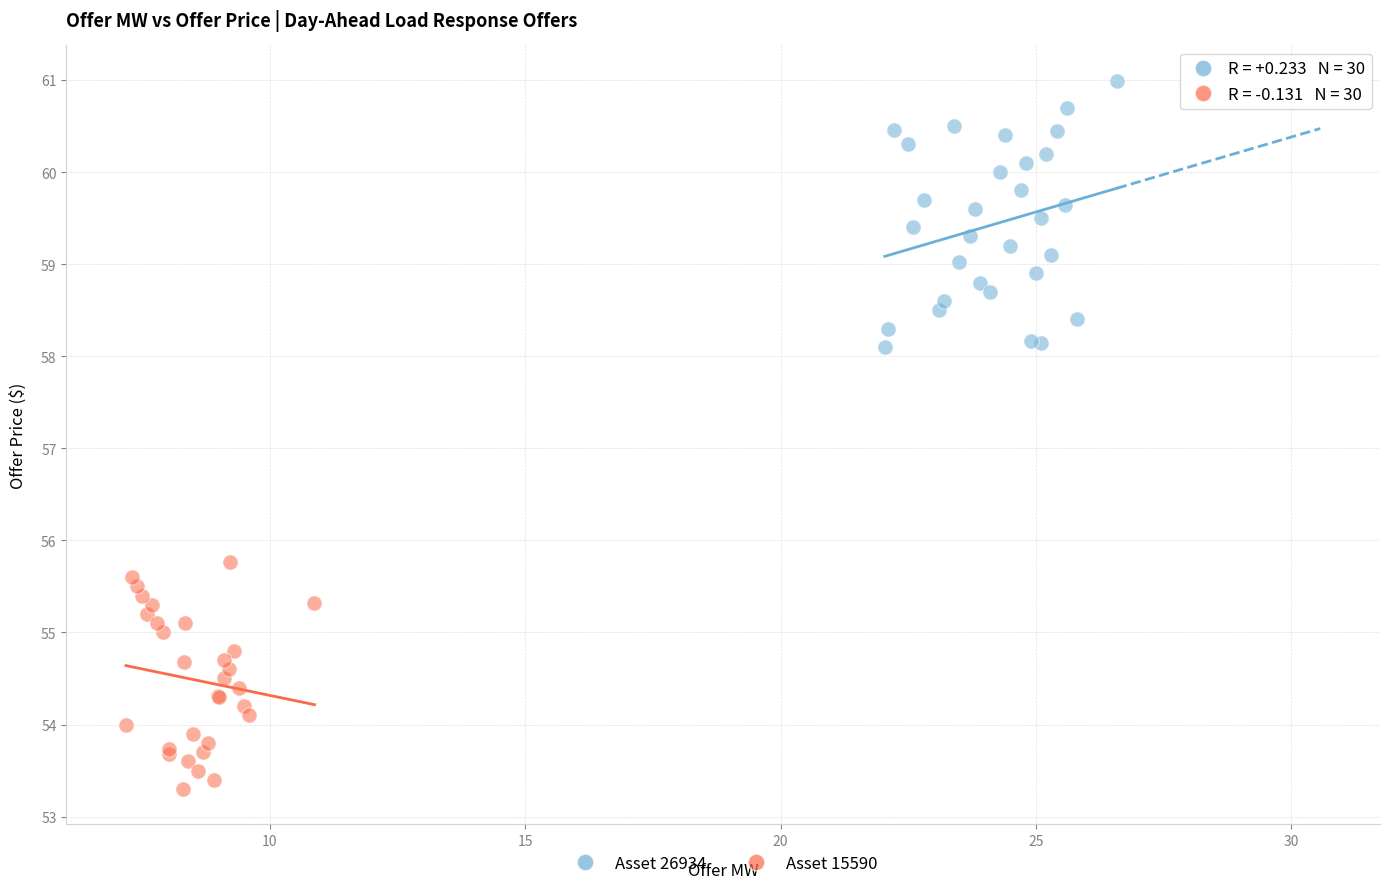

Which series has the widest spread of Y values?

Asset 26934